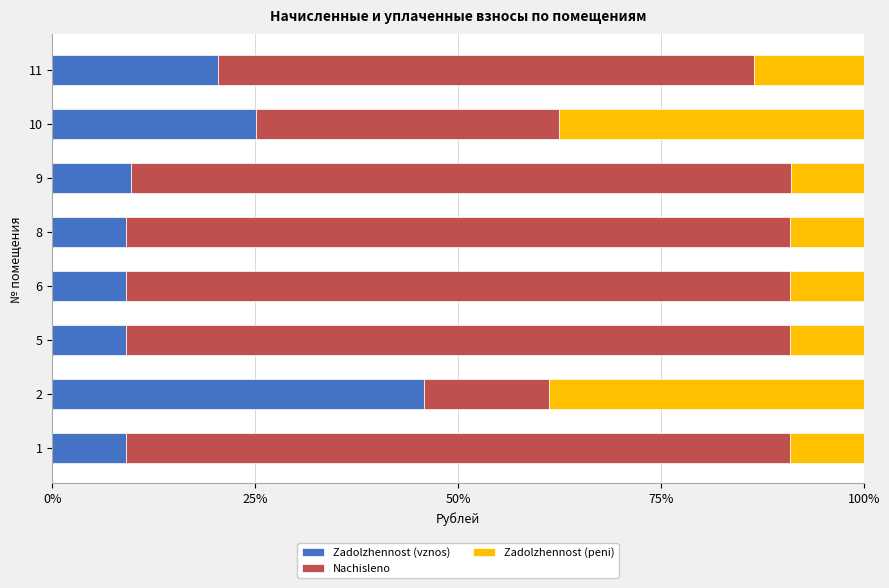

What is the lowest value of the Zadolzhennost (vznos) series?

9.1